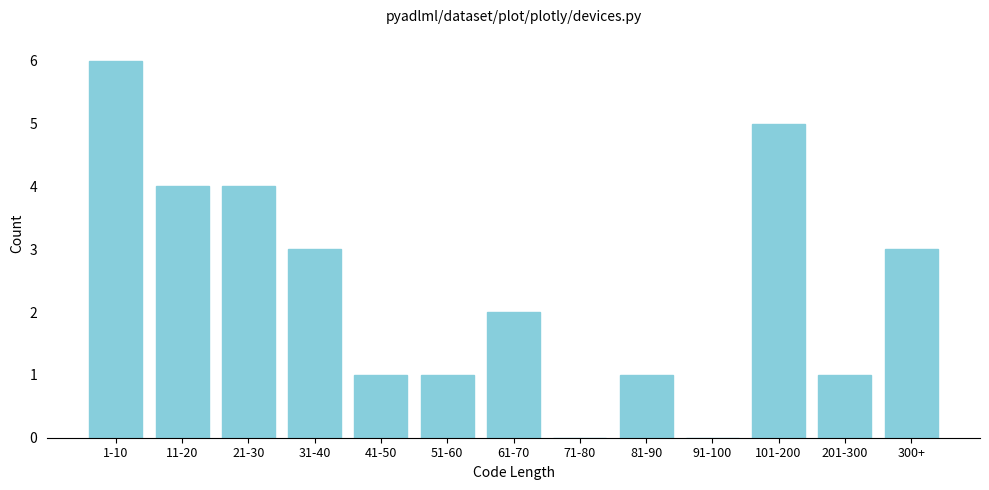

Reading right to left, what are all the values shown in this chart?

300+=3	201-300=1	101-200=5	91-100=0	81-90=1	71-80=0	61-70=2	51-60=1	41-50=1	31-40=3	21-30=4	11-20=4	1-10=6